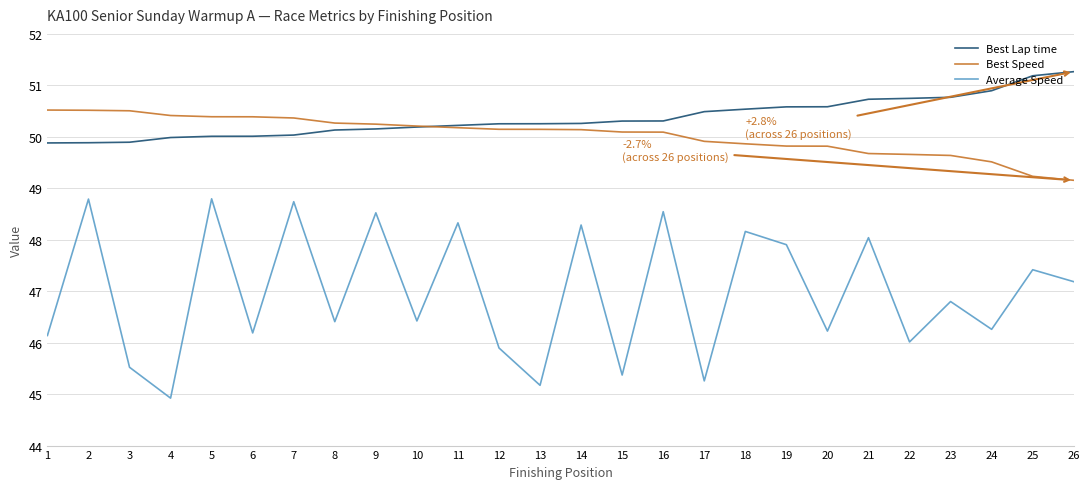

Does the chart display data point markers on the line(s)?

No